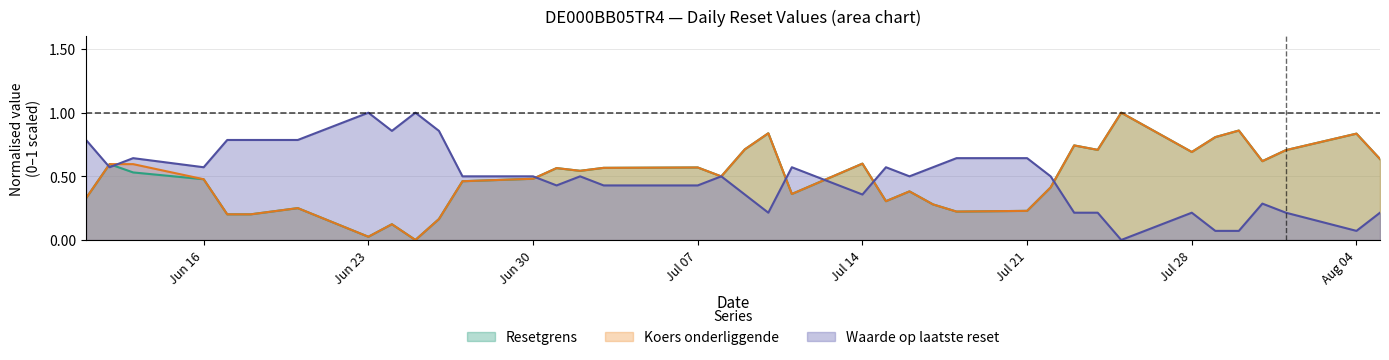

At how many categories does at least one series exceed 0?

38